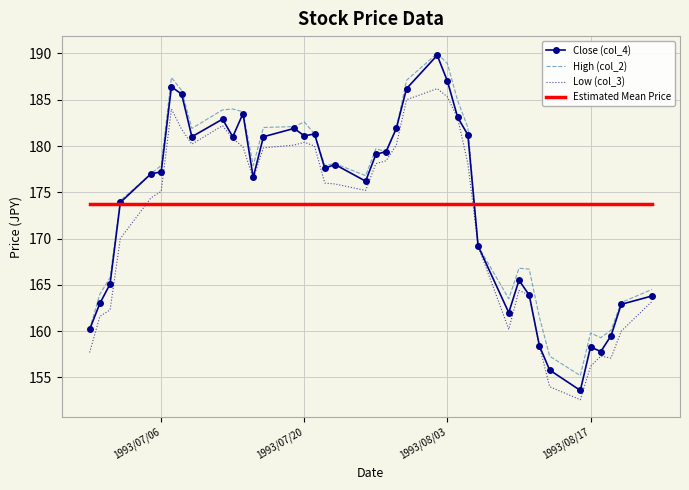

Which series has the largest range (max minus min)?

Close (col_4)